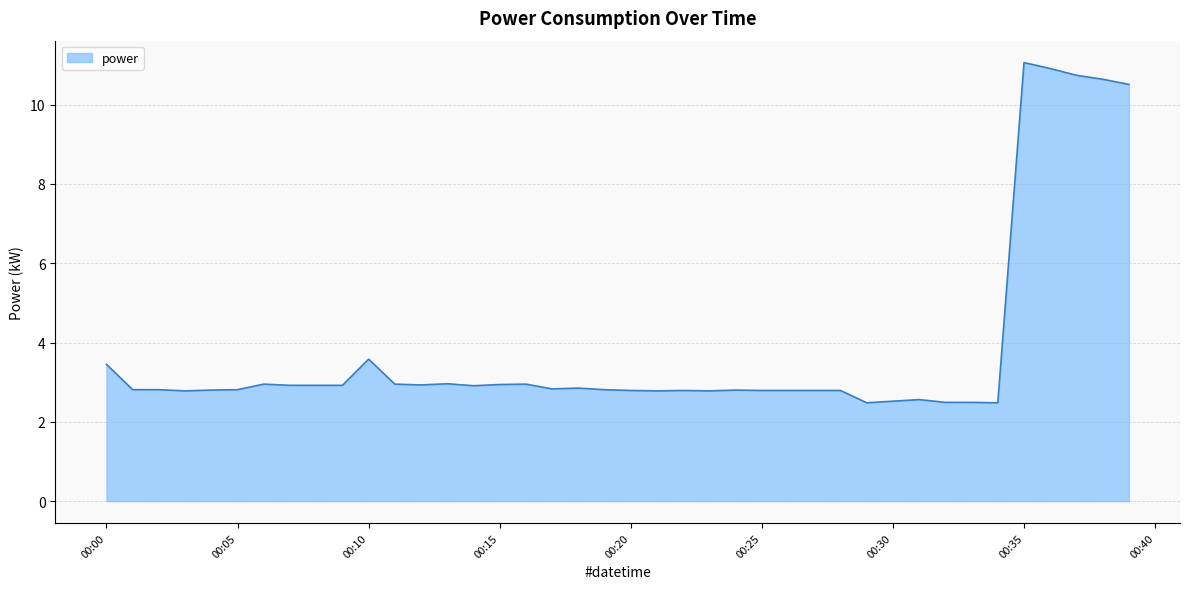

What is the difference between the maximum and minimum values?

8.6